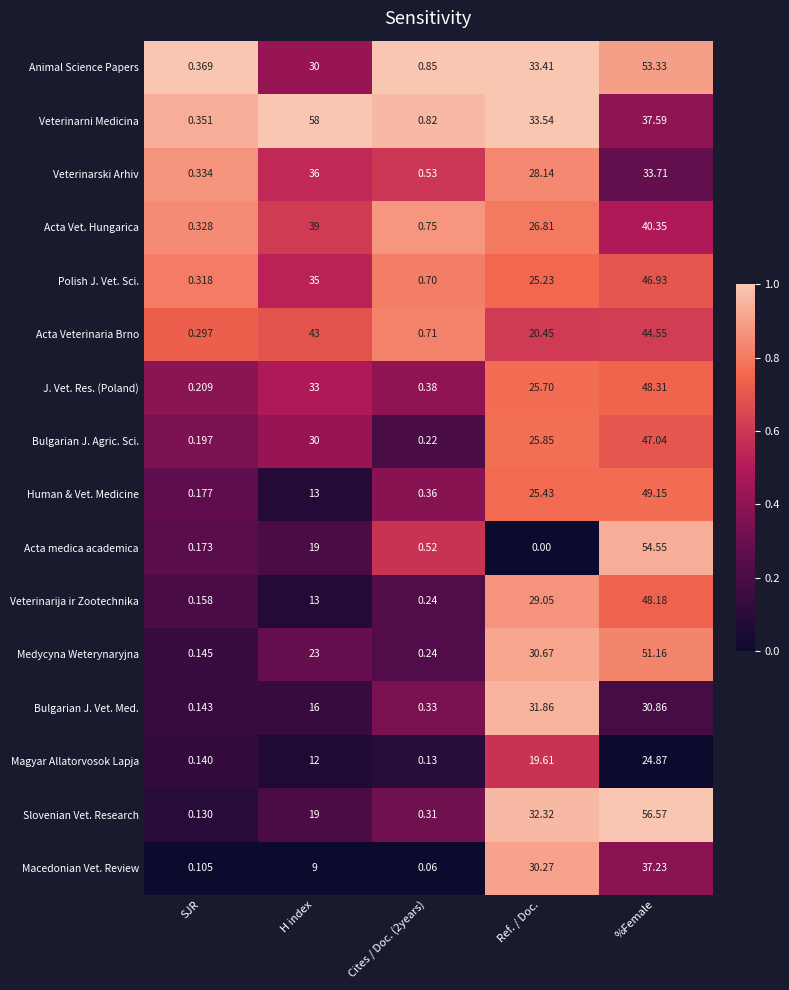

At which label is J. Vet. Res. (Poland) closest to 24?

Ref. / Doc.